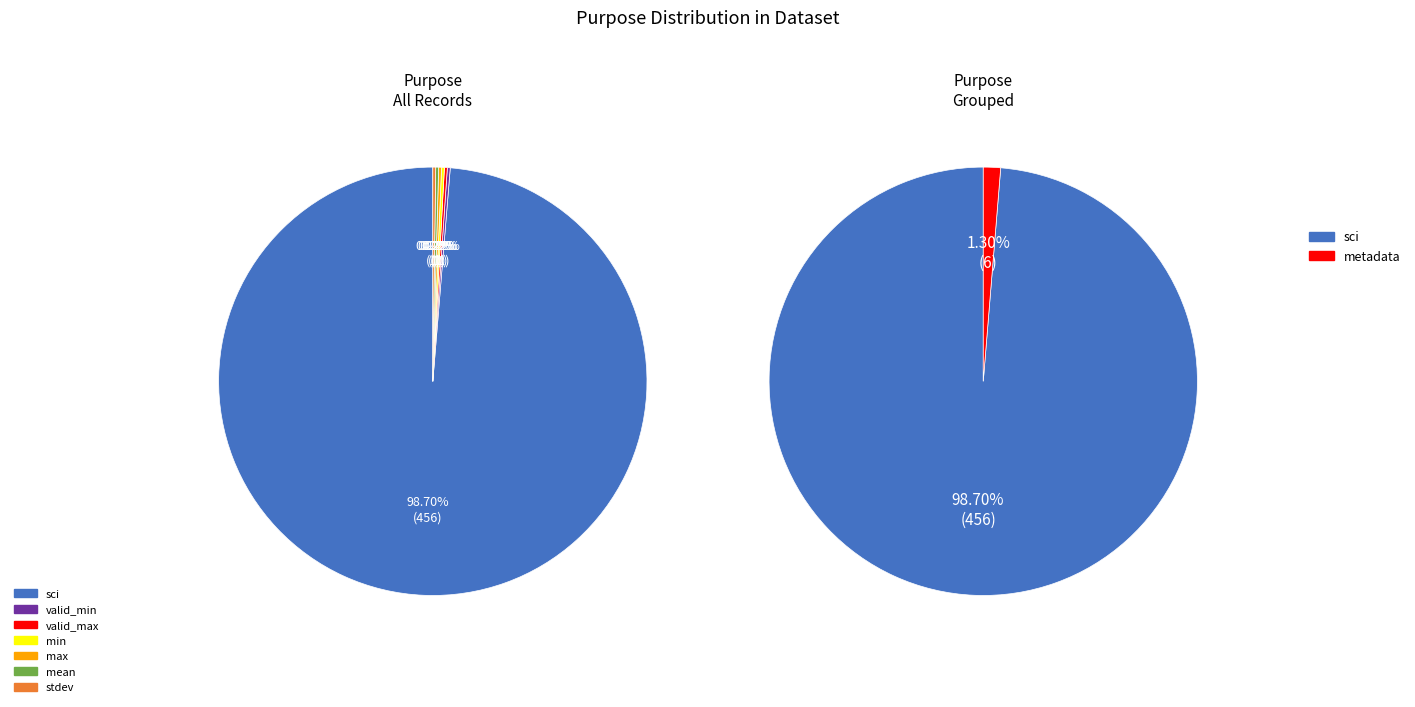

Which slice is the largest?

sci